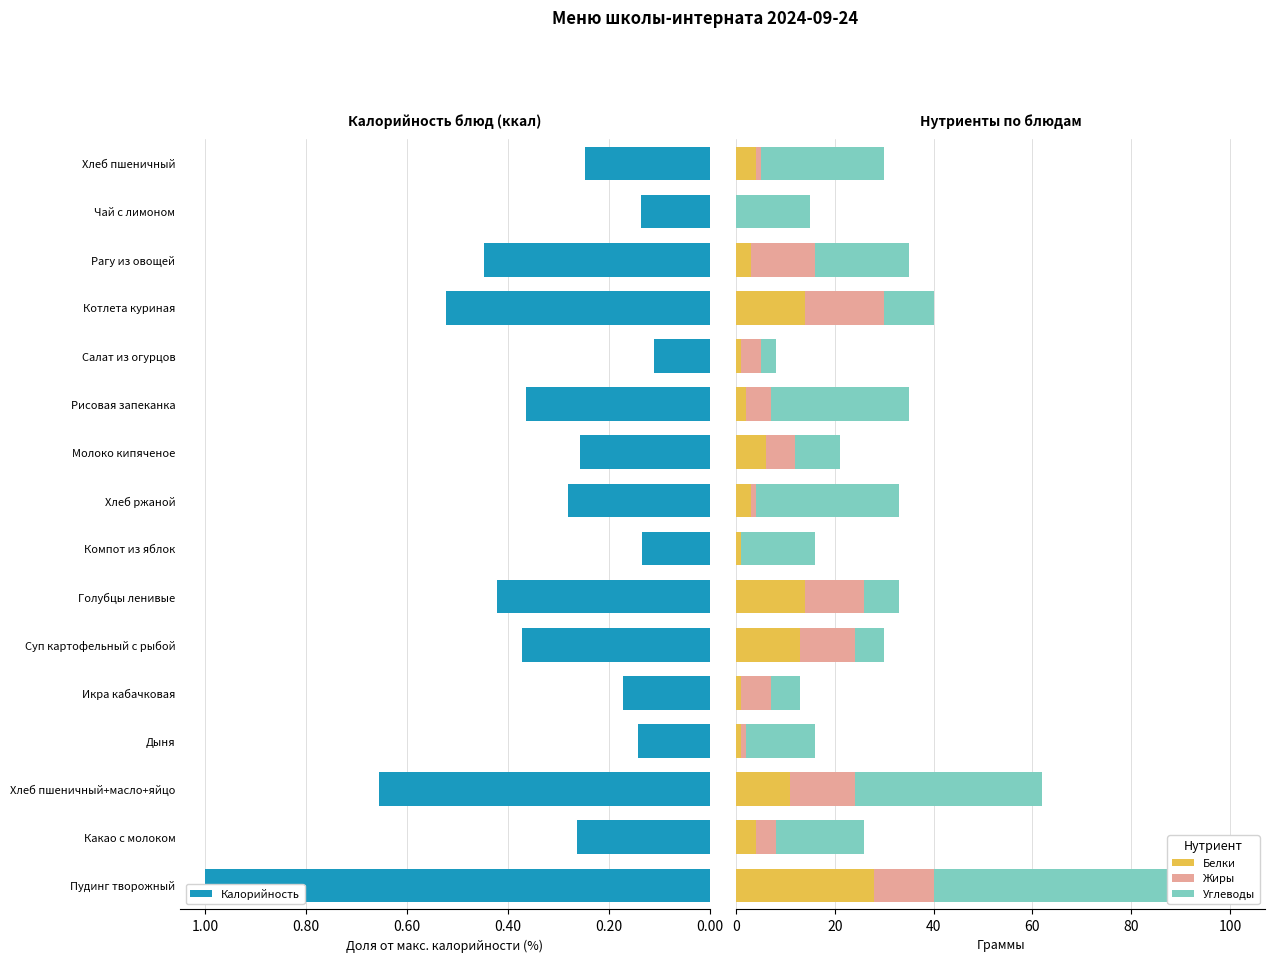

What is the maximum value for Калорийность?

1.0